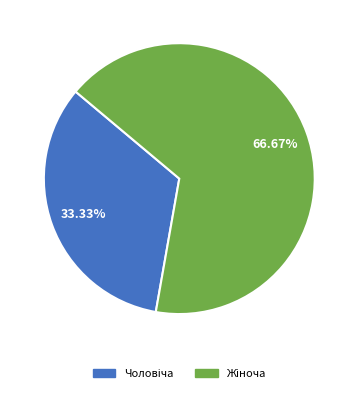

Does any single category account for the majority?

Yes